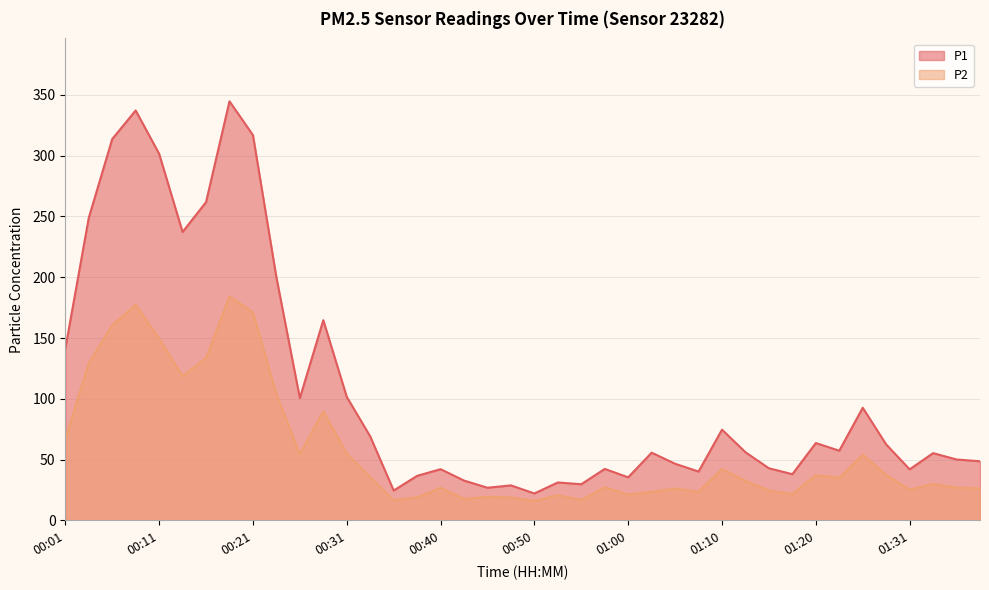

True or false: P2 and P1 intersect in this chart.

False